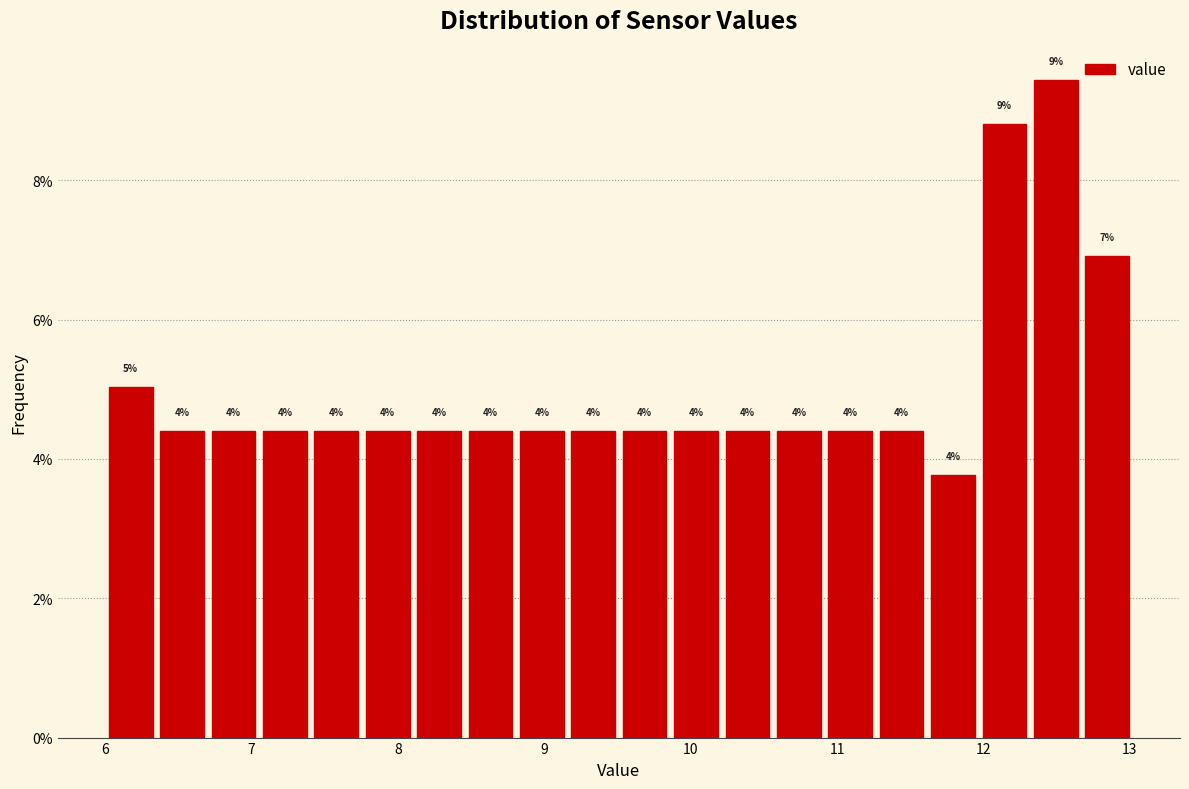

Read against the x-axis, roughly where is the centre of the tallest bar?

12.5